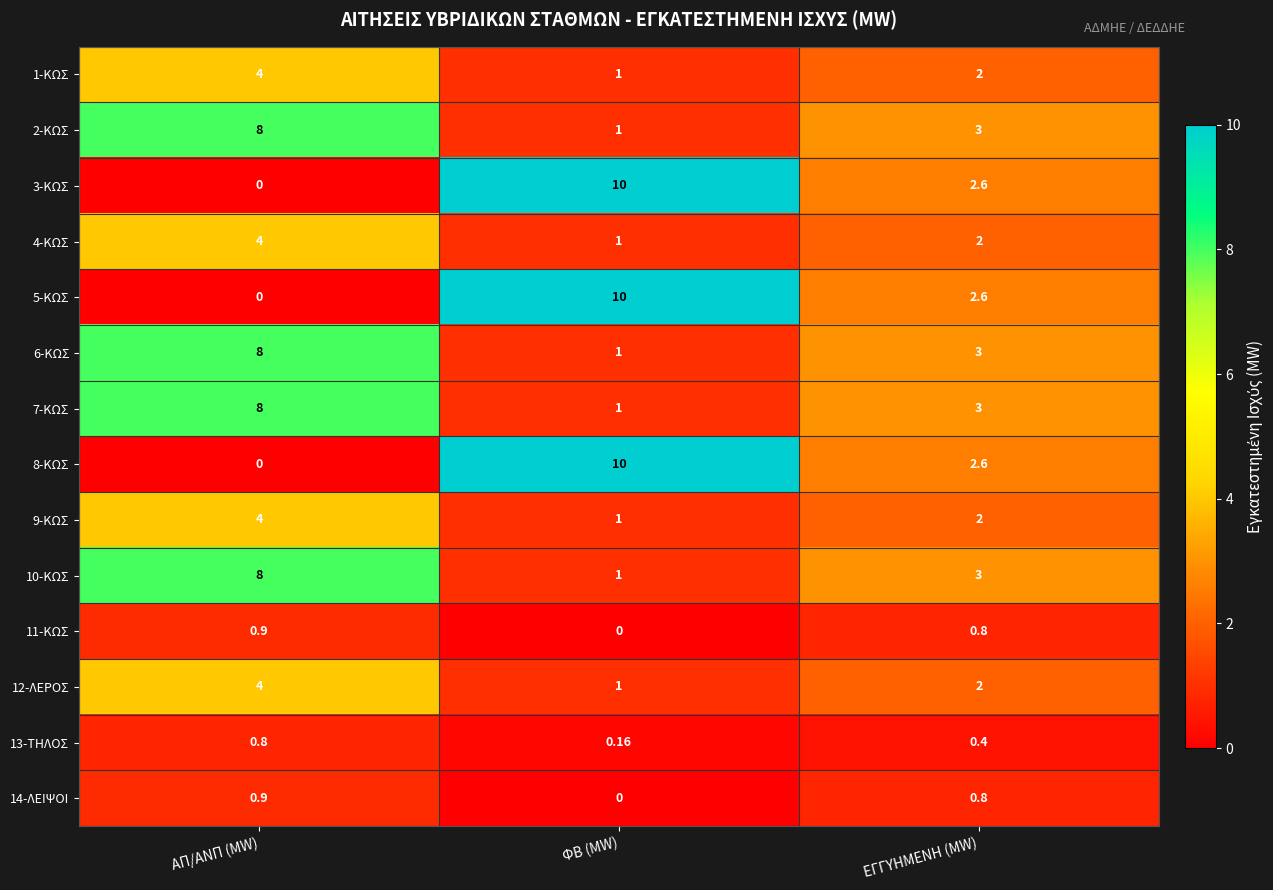

At which category is the sum across all series the highest?

ΑΠ/ΑΝΠ (MW)